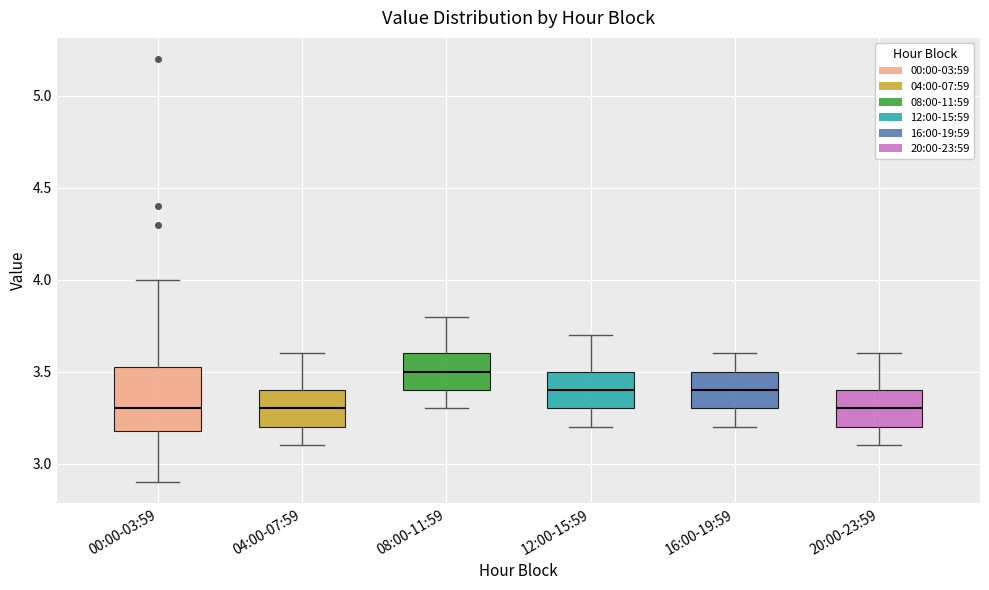

Reading left to right, transcribe this box plot: for each box, give where its median line is, the range the box spans, and where its two whiskers end, as read against the y-axis. The values are not printed on the chart, so give them approximately, as read against the axis.

00:00-03:59: median 3.30, box 3.20 to 3.55, whiskers 2.90 to 4.00
04:00-07:59: median 3.30, box 3.20 to 3.40, whiskers 3.10 to 3.60
08:00-11:59: median 3.50, box 3.40 to 3.60, whiskers 3.30 to 3.80
12:00-15:59: median 3.40, box 3.30 to 3.50, whiskers 3.20 to 3.70
16:00-19:59: median 3.40, box 3.30 to 3.50, whiskers 3.20 to 3.60
20:00-23:59: median 3.30, box 3.20 to 3.40, whiskers 3.10 to 3.60